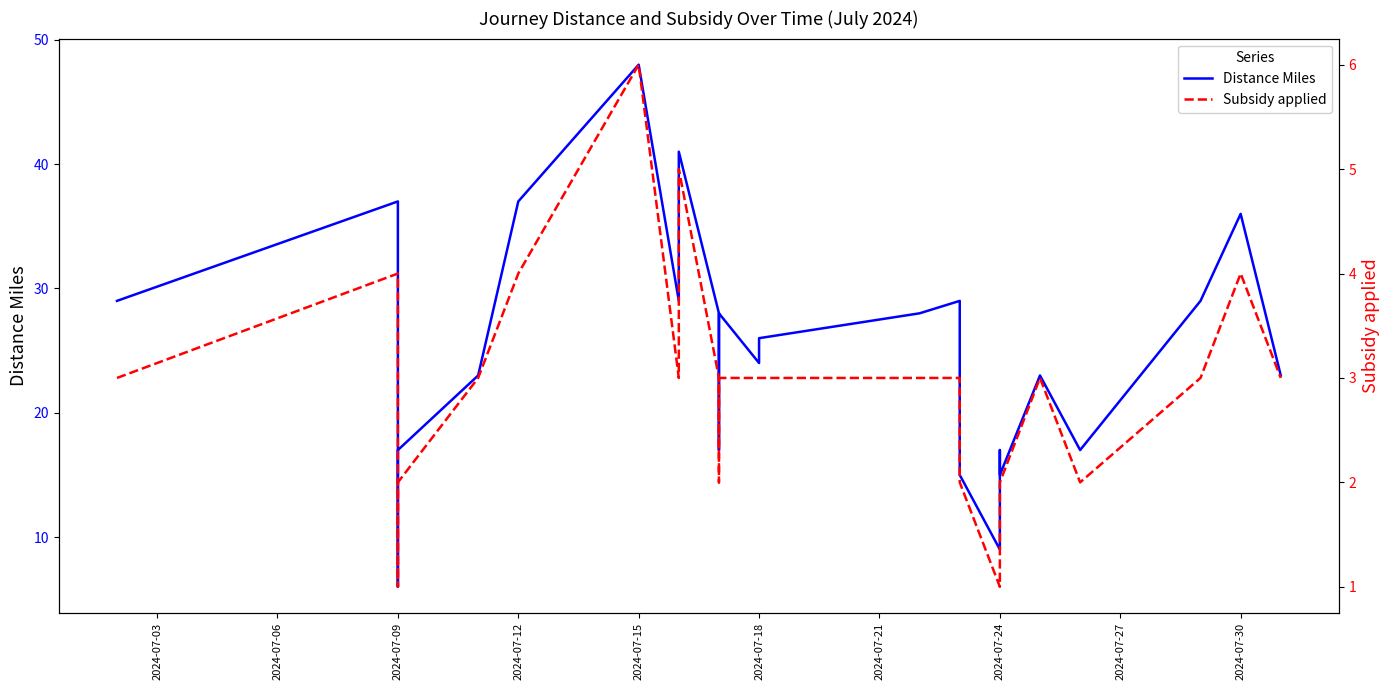

True or false: Subsidy applied has more than 1 points higher than both neighbors.

True